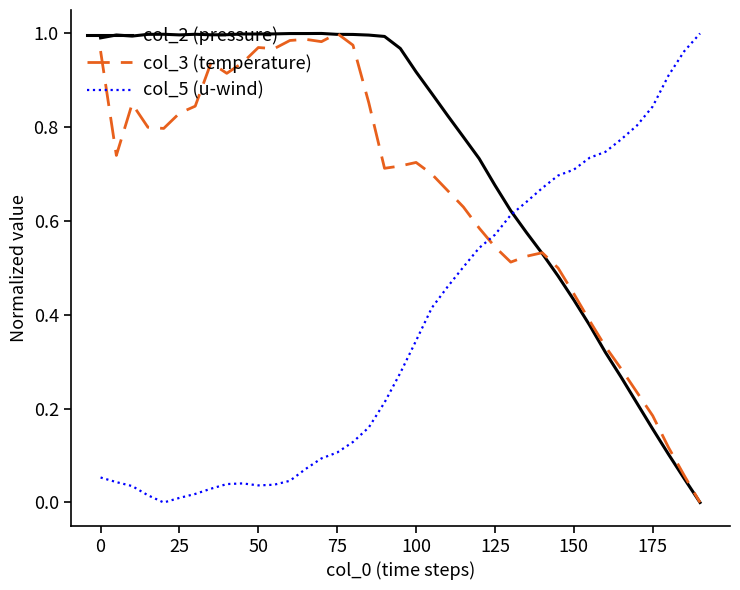

How many intersections are there between col_3 (temperature) and col_5 (u-wind)?

1